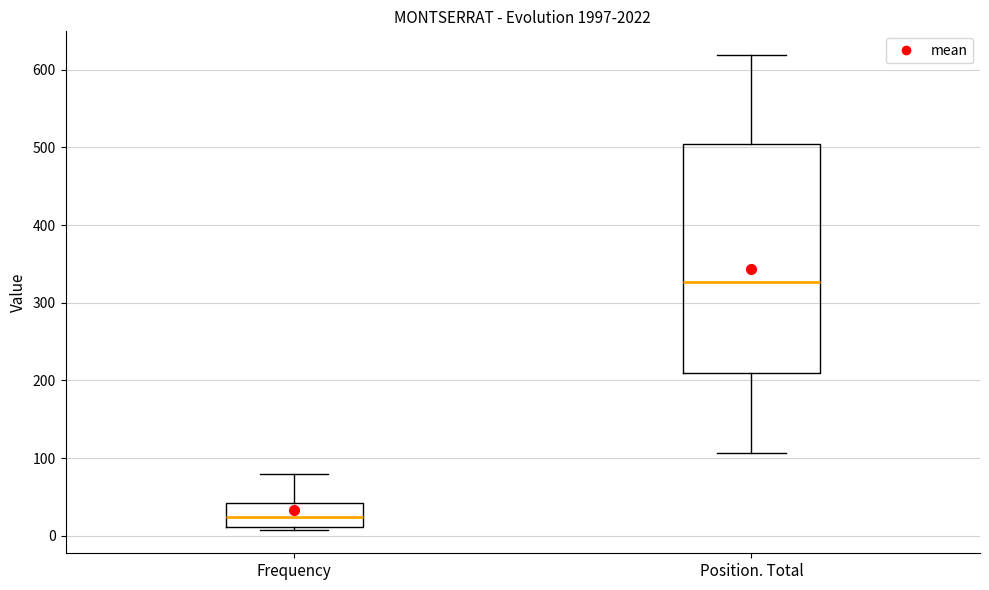

Comparing the boxes themselves (not the whiskers), which one is the tallest?

Position. Total